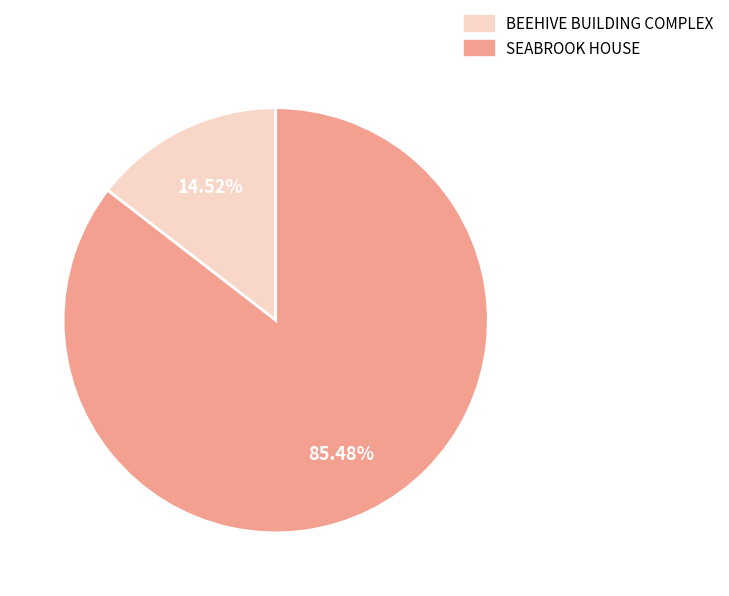

What is the largest slice in the pie chart?

SEABROOK HOUSE